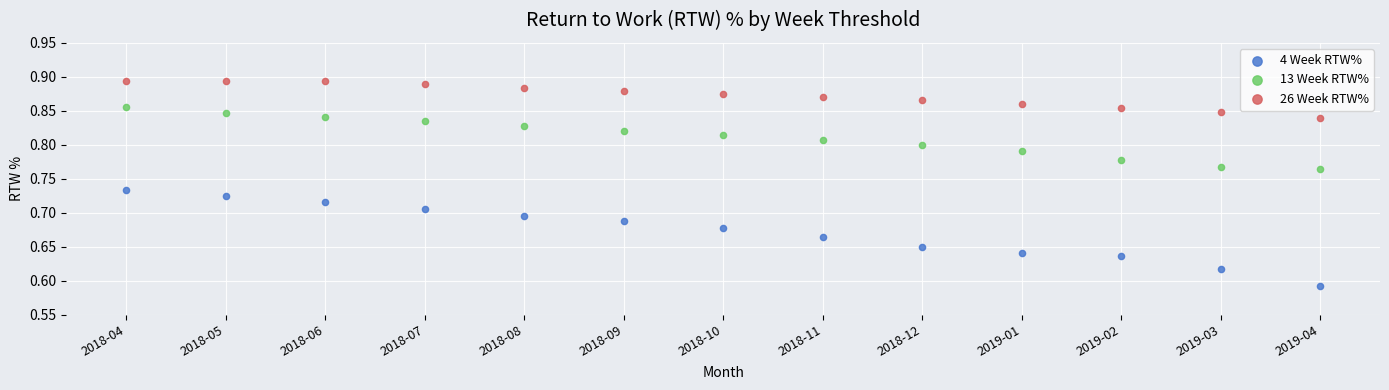

Which series reaches the minimum Y coordinate?

4 Week RTW%